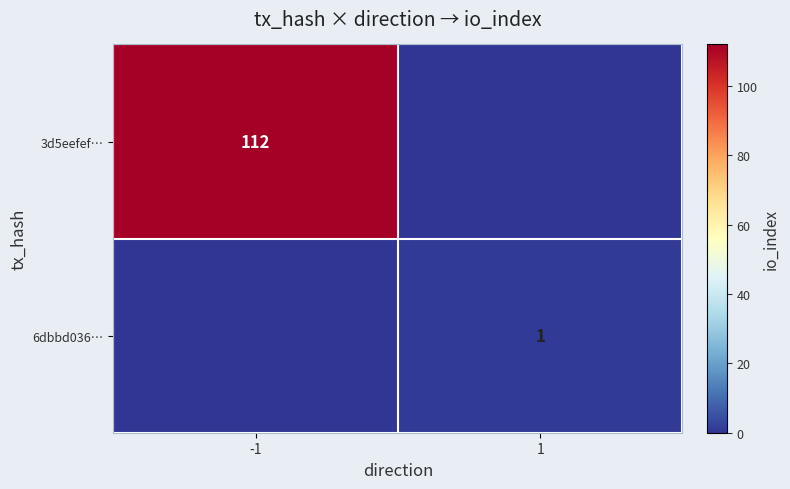

The 3d5eefef… series shows 112 at -1. True or false?

True